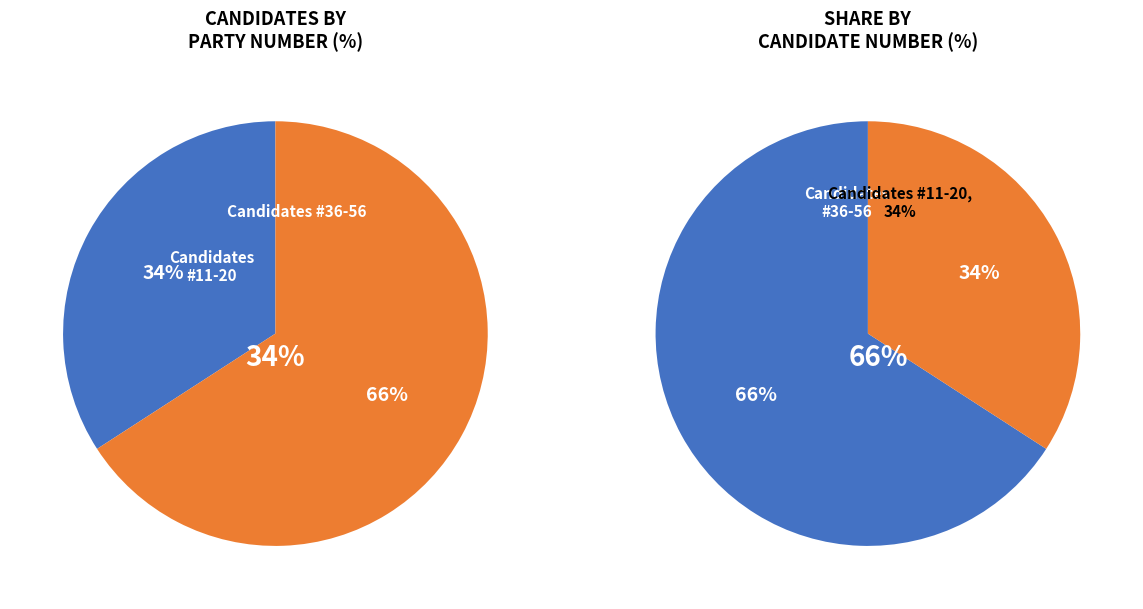

Does LULA represent more than half of the total?

No